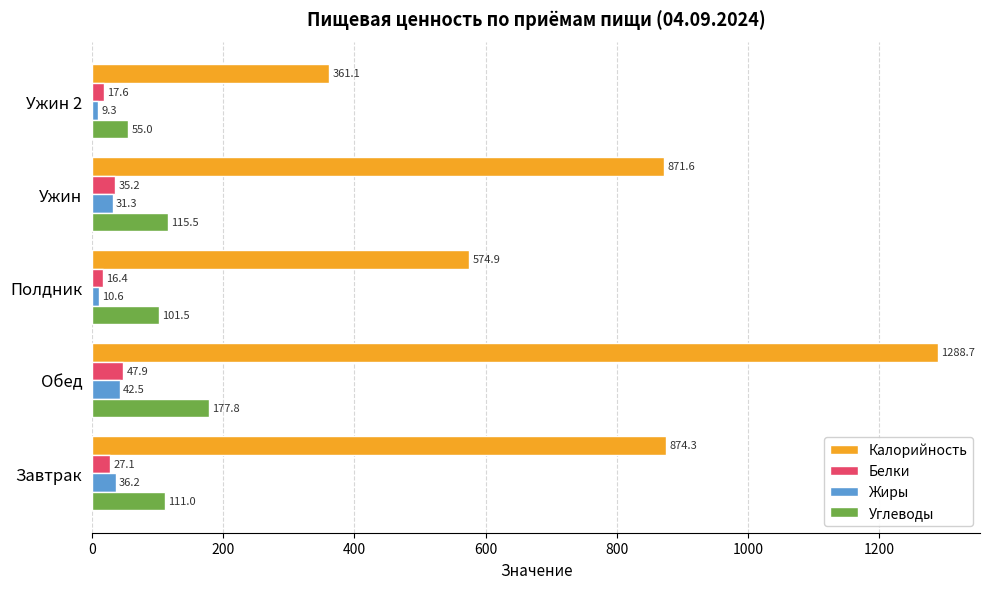

At which label does Углеводы reach its peak?

Обед